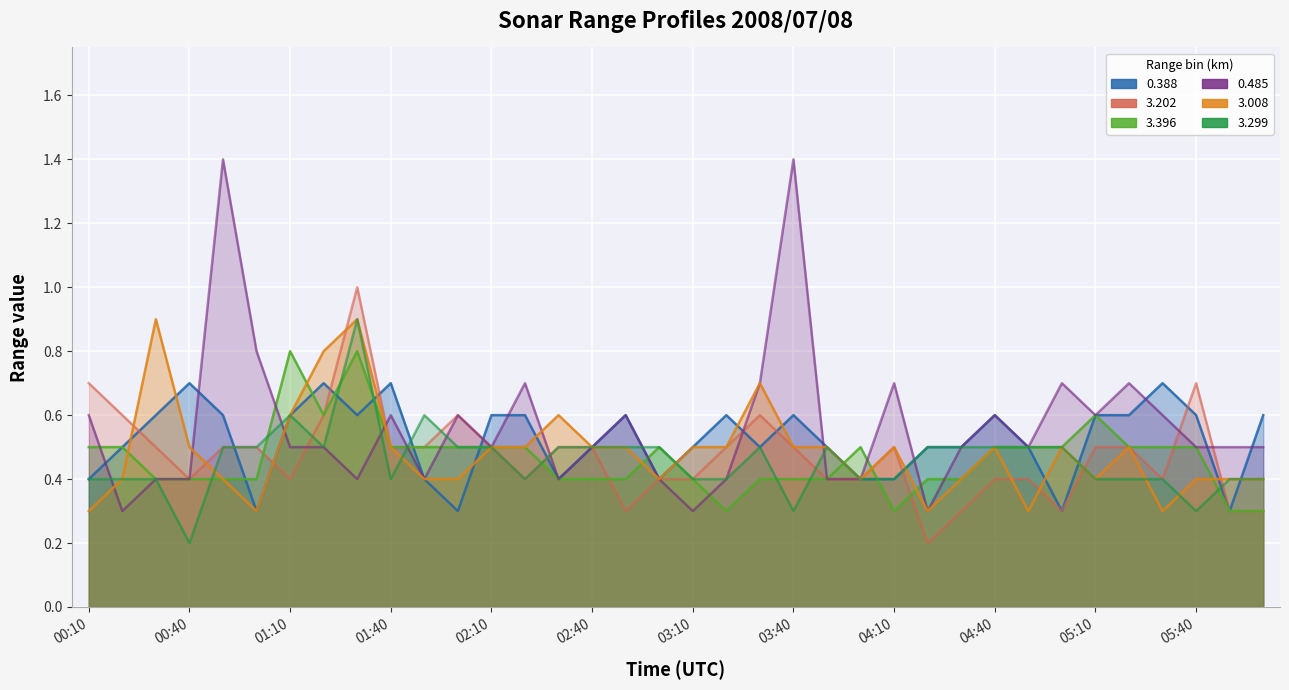

Which category has the highest value across all series?

00:50